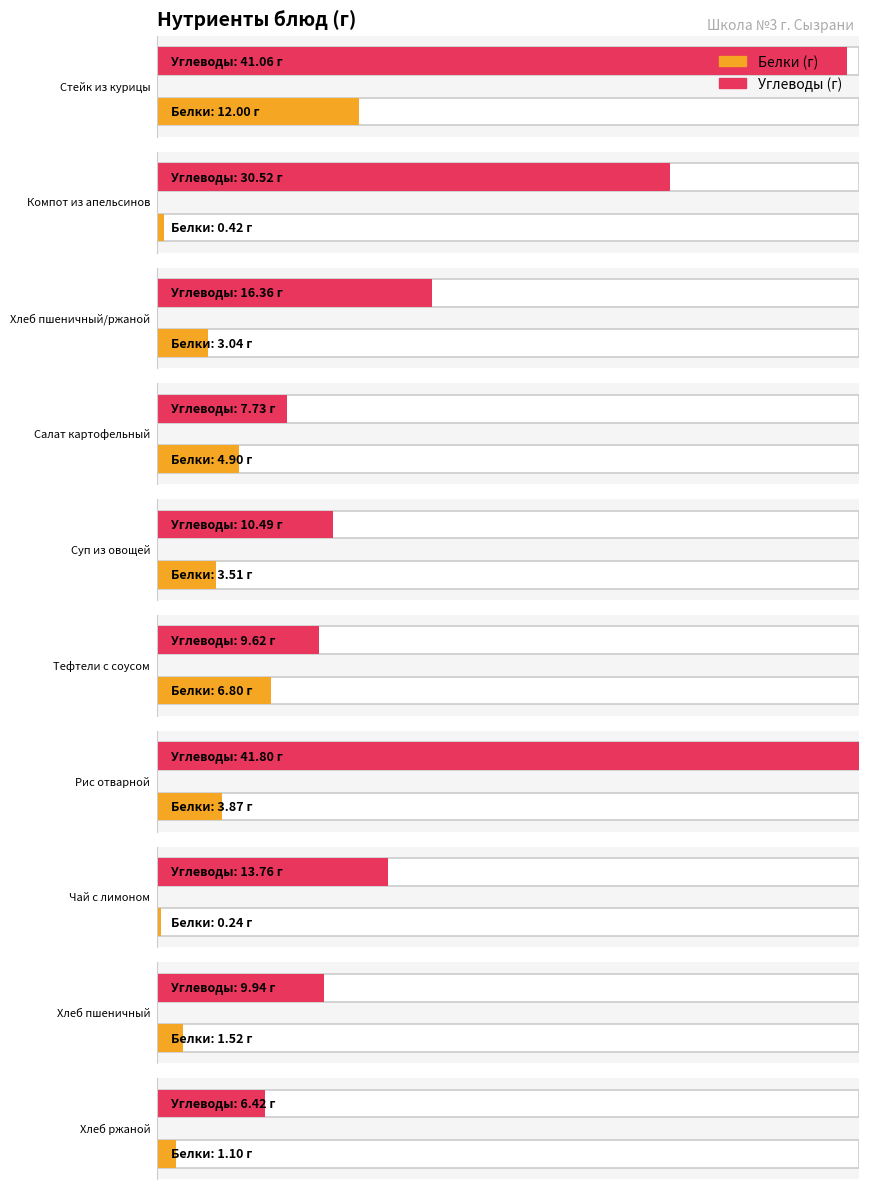

How many groups of bars are there?

10